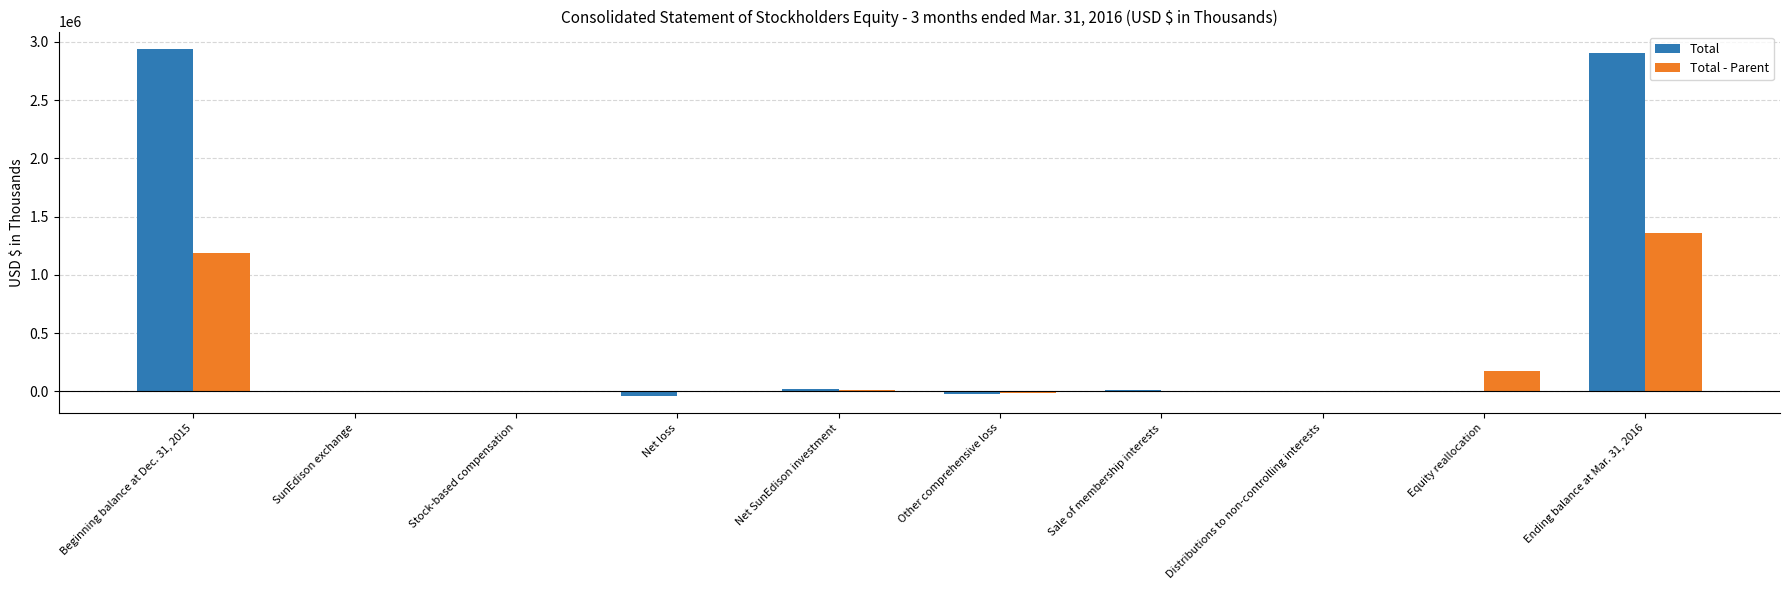

What is the sum of all Total - Parent values?

2719612